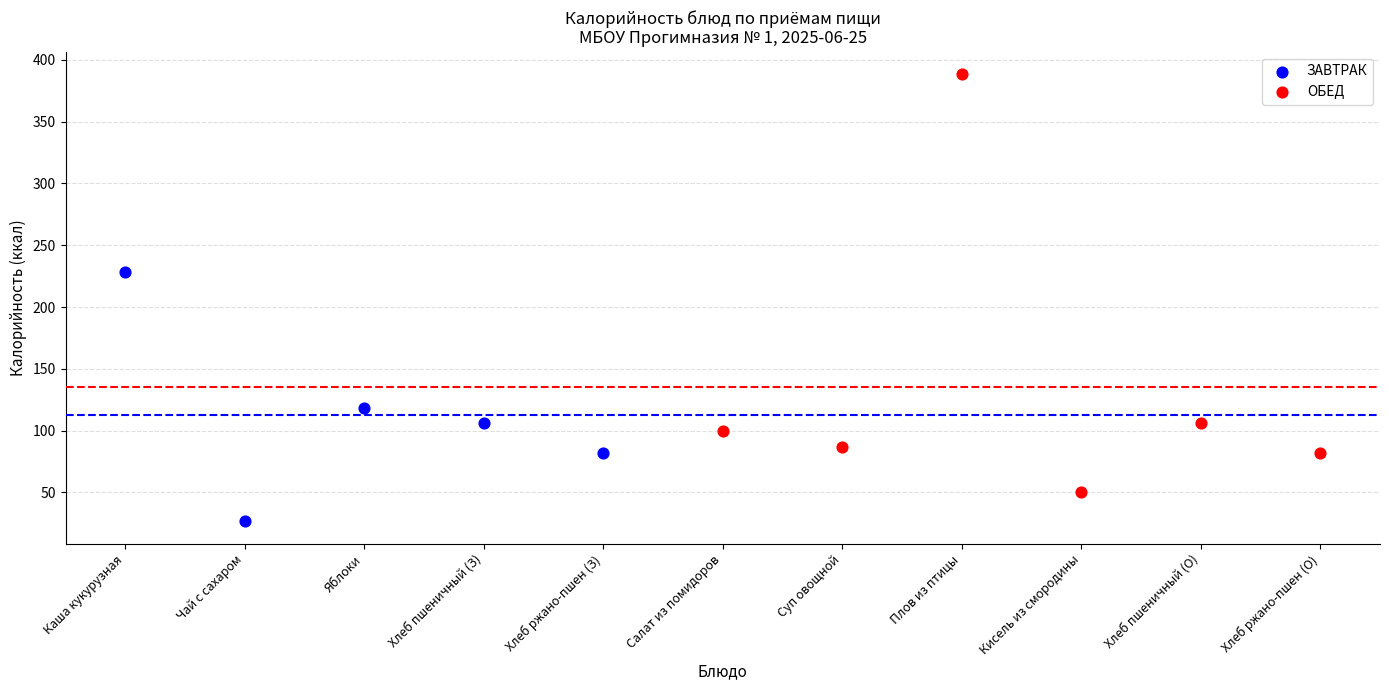

Which series reaches the minimum Y coordinate?

ЗАВТРАК